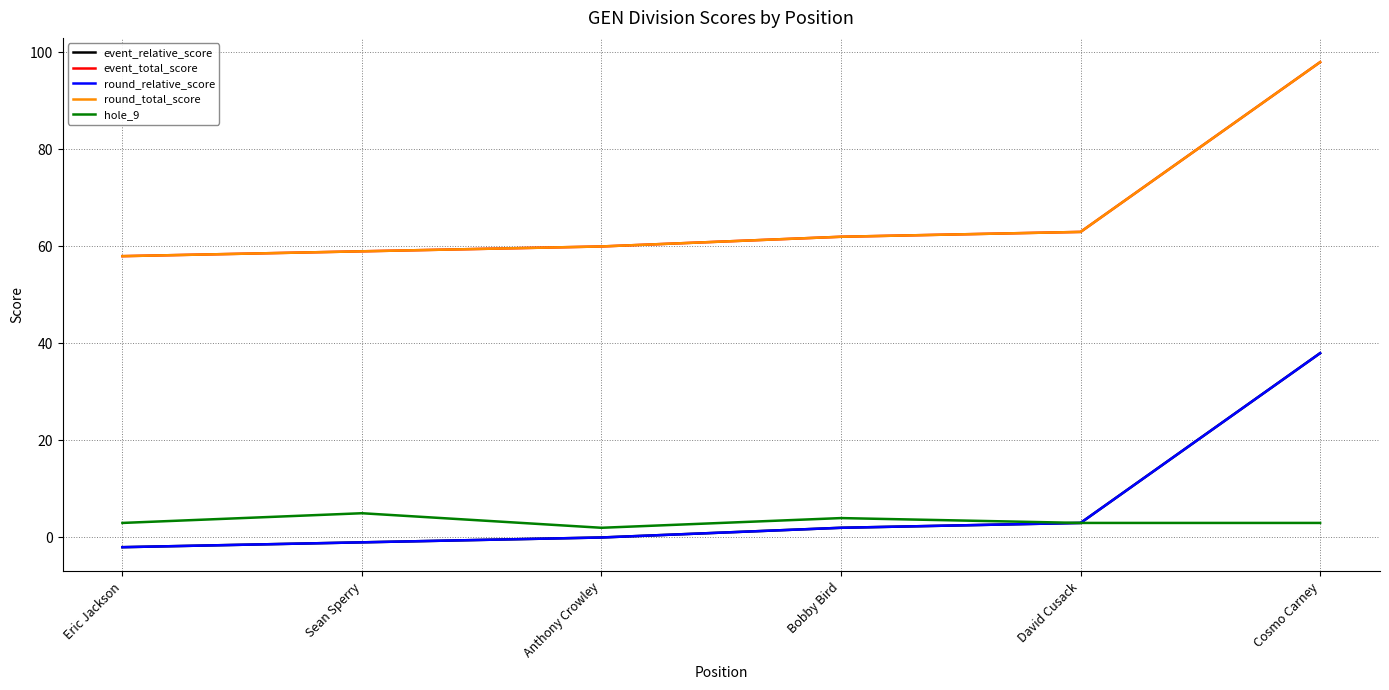

True or false: round_total_score and event_total_score cross at least once.

False